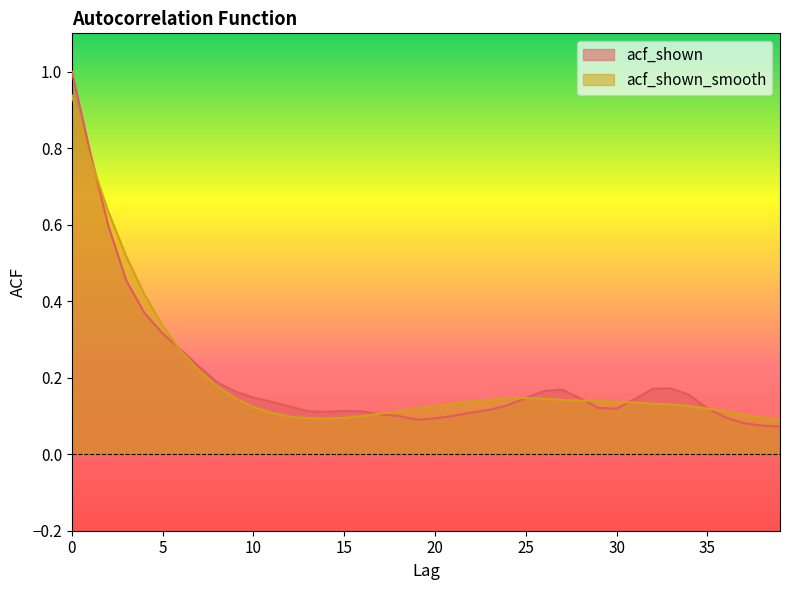

Is the value of acf_shown at 33 greater than the value of acf_shown_smooth at 39?

Yes